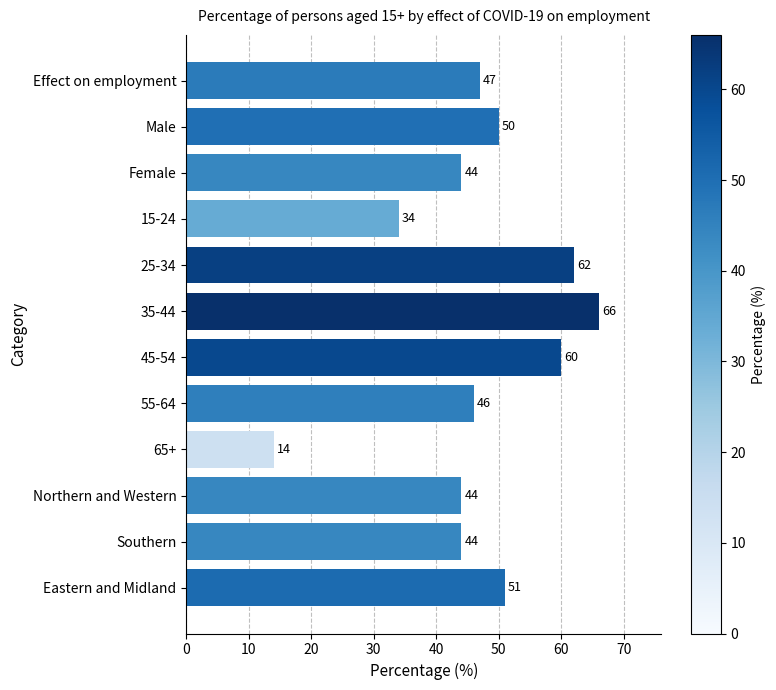

Does the chart contain any negative values?

No